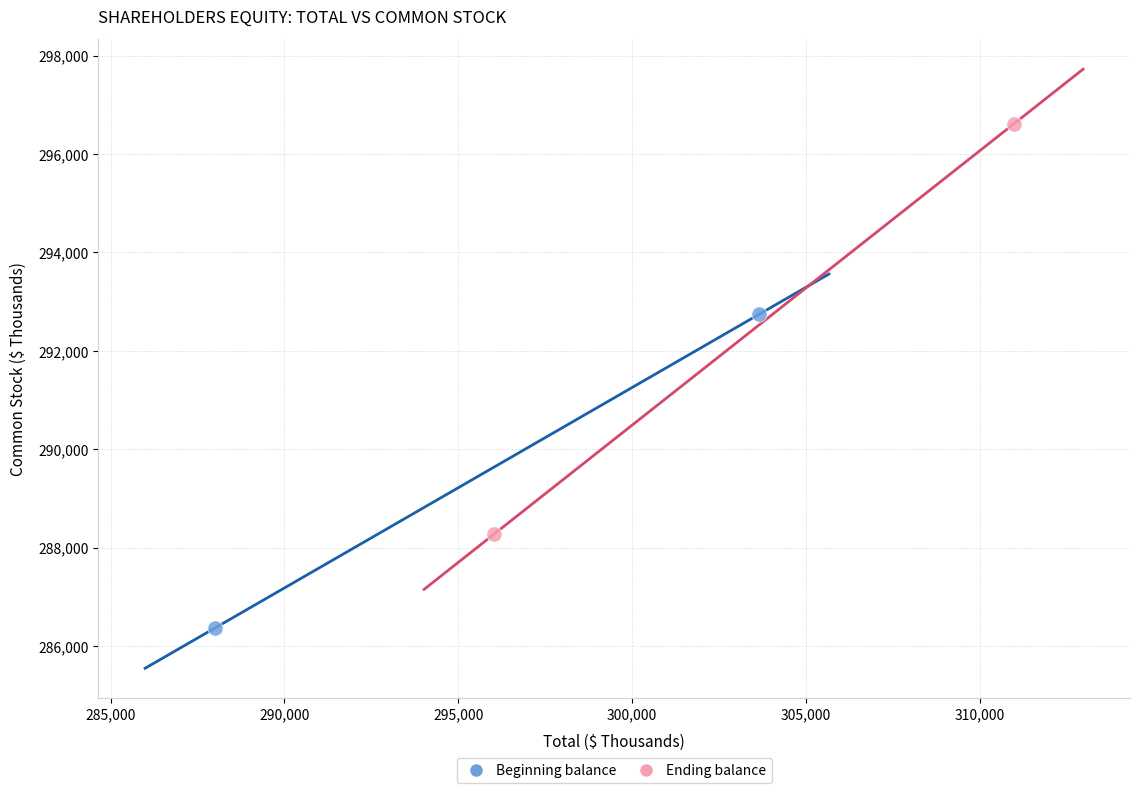

Which series contains the highest Y value?

Ending balance